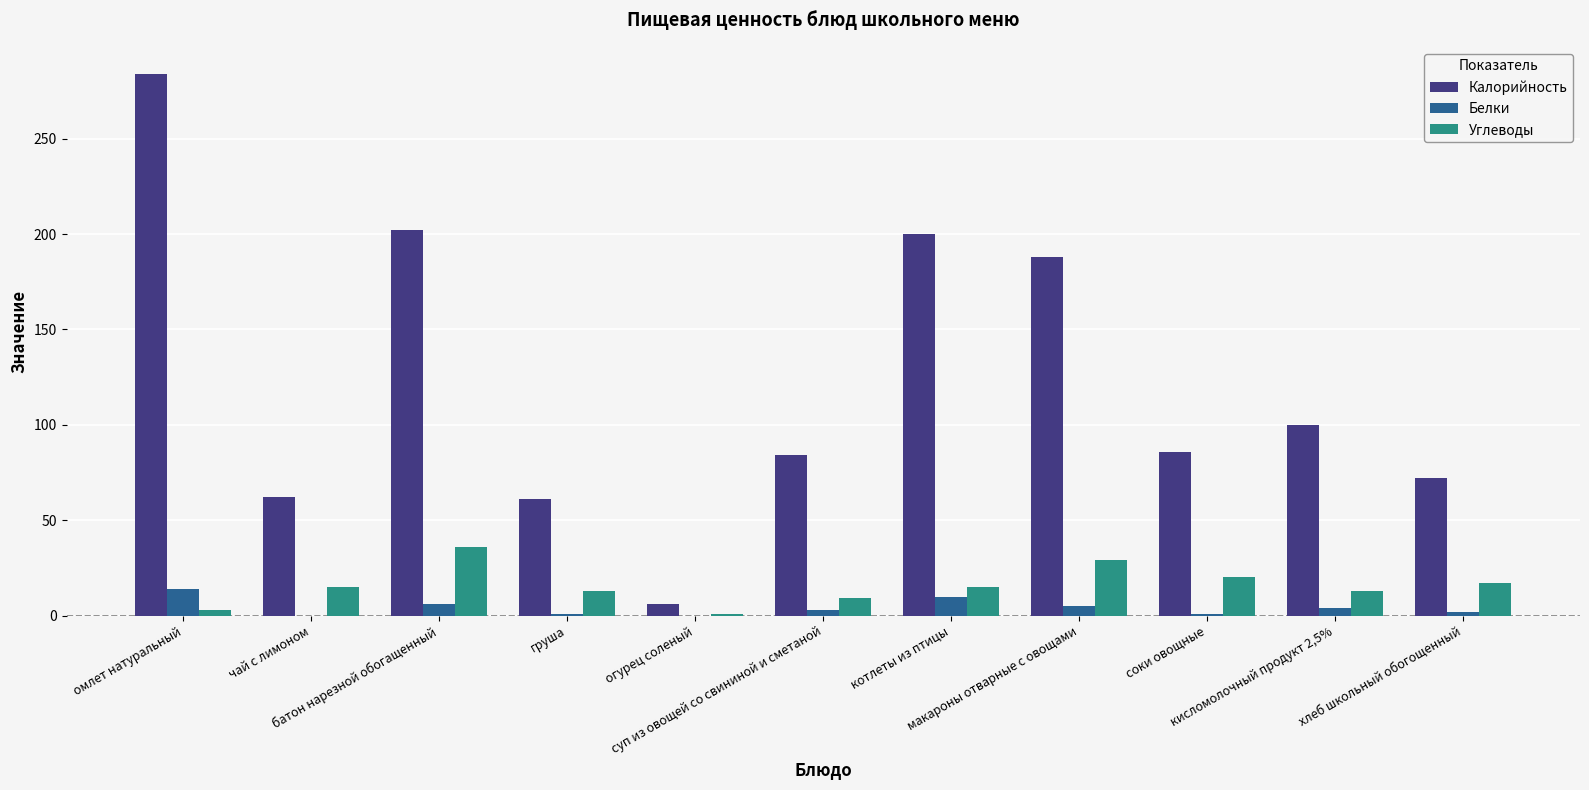

What is the maximum value shown in the chart?

284